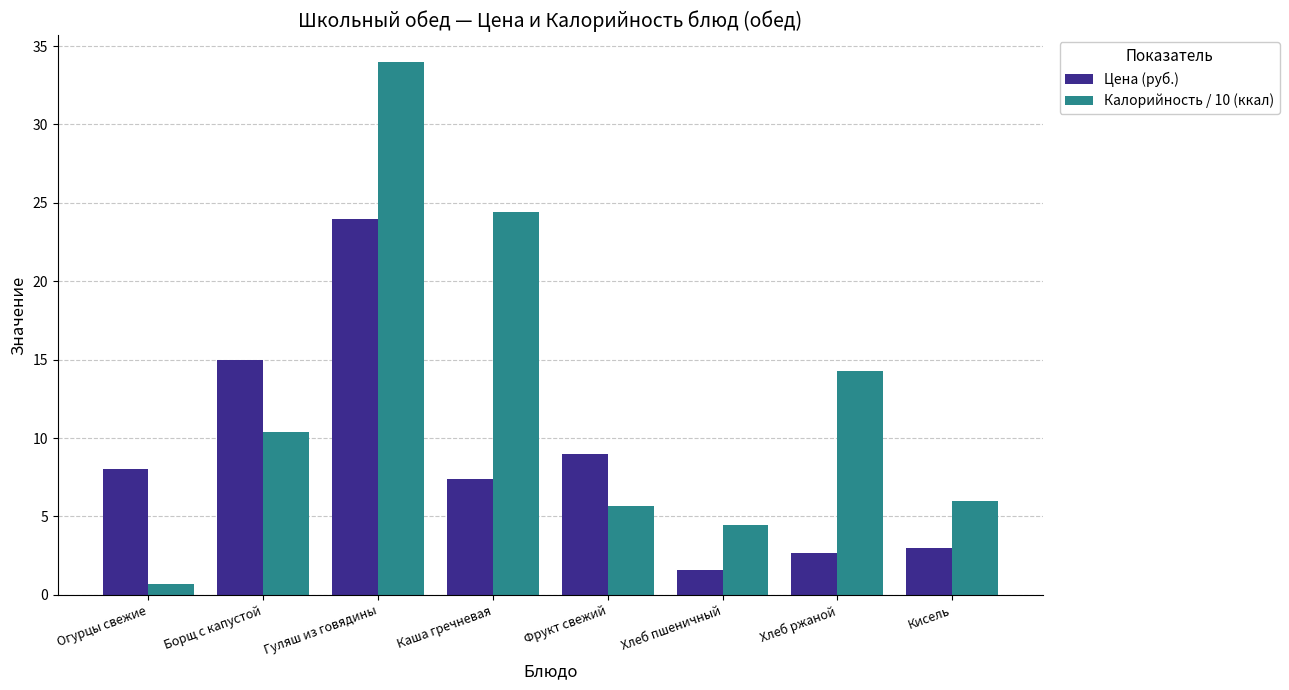

What value does the Цена (руб.) series have at Гуляш из говядины?

24.0